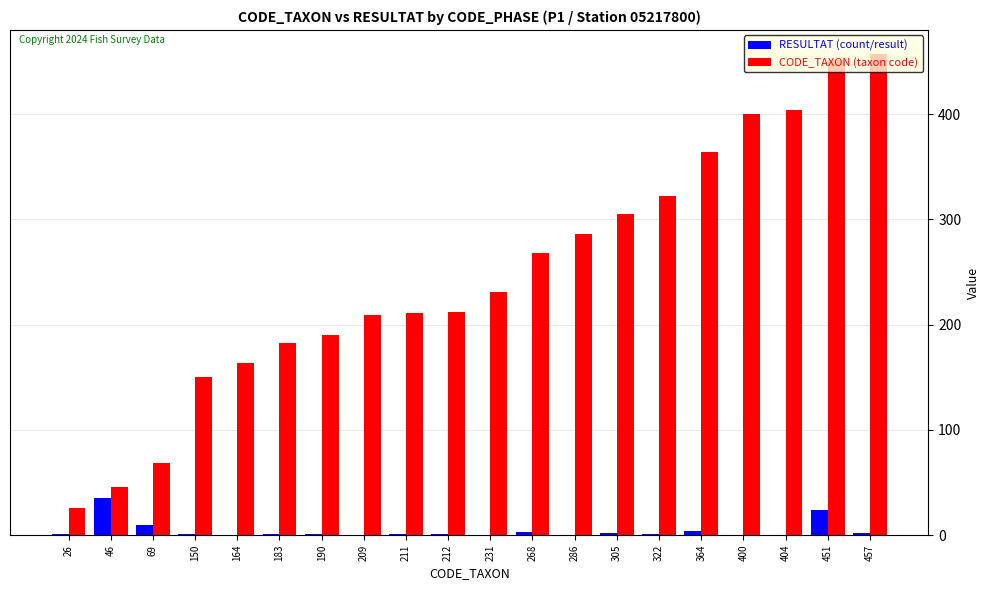

How many categories are shown in the chart?

20